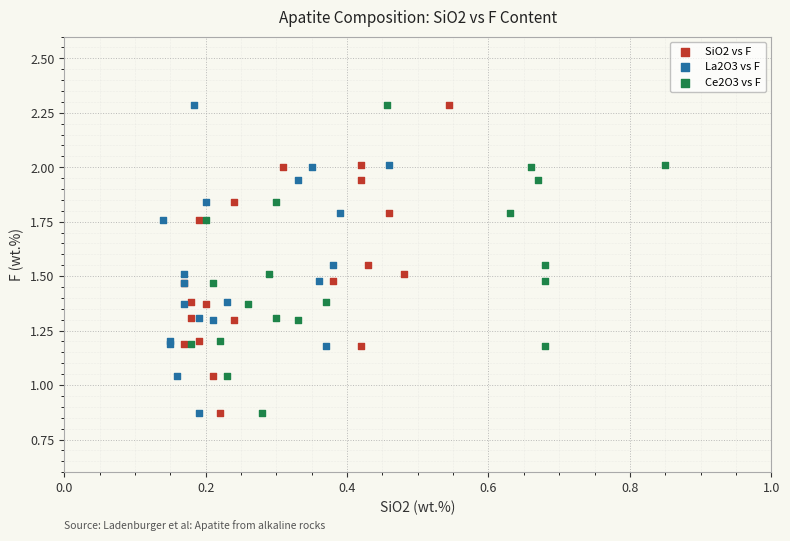

What are all the series names shown in the legend?

SiO2 vs F, La2O3 vs F, Ce2O3 vs F